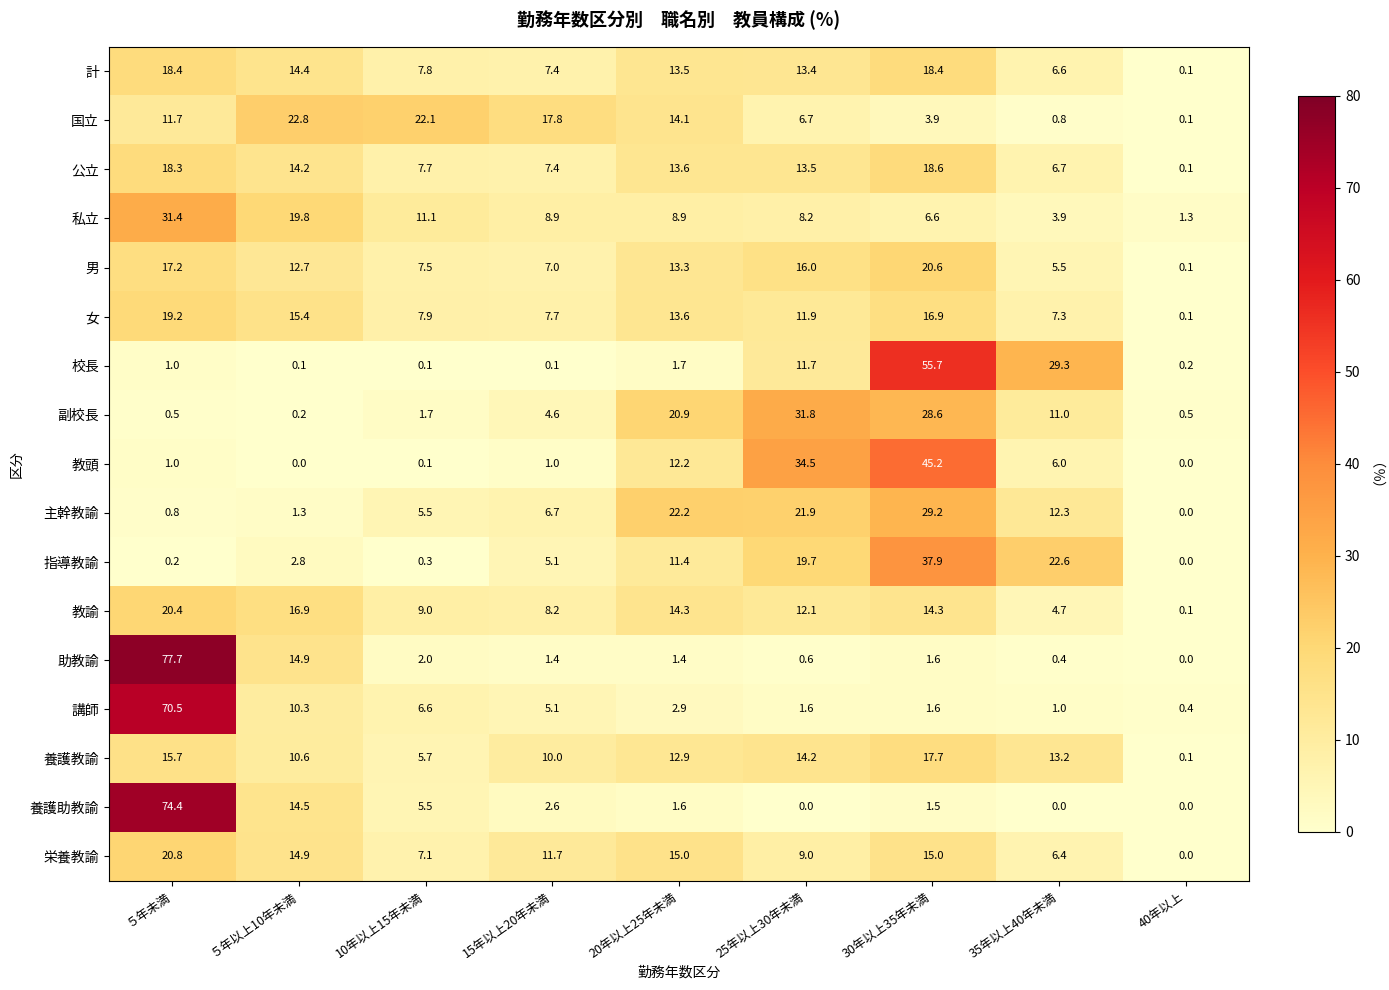

Count the number of categories in the chart.

9